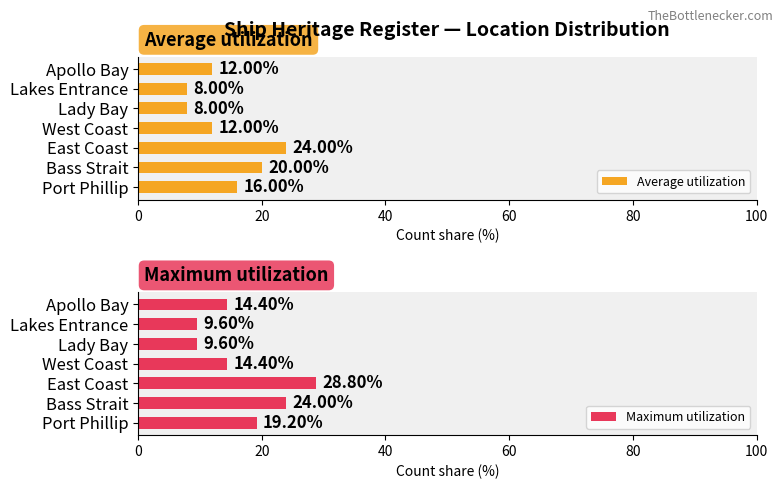

What is the sum of the Maximum utilization values at Port Phillip and Lady Bay?

28.8